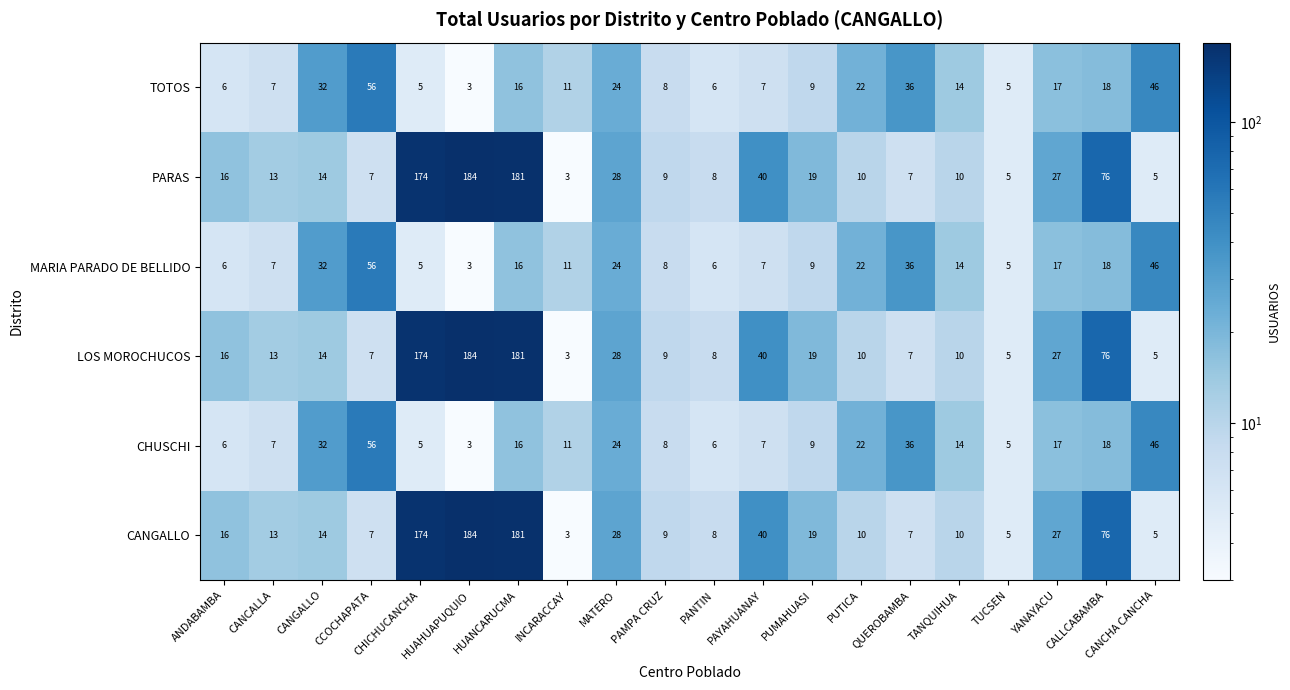

What is the average value of the CHUSCHI series?

17